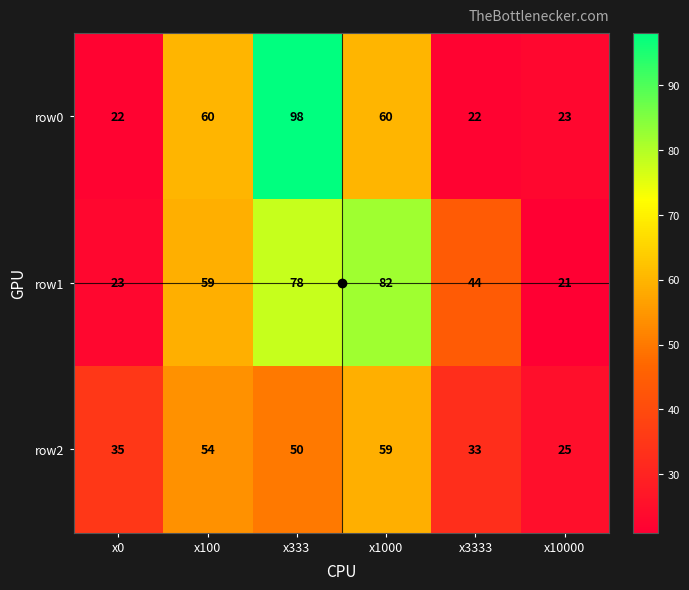

What is the smallest value displayed?

21